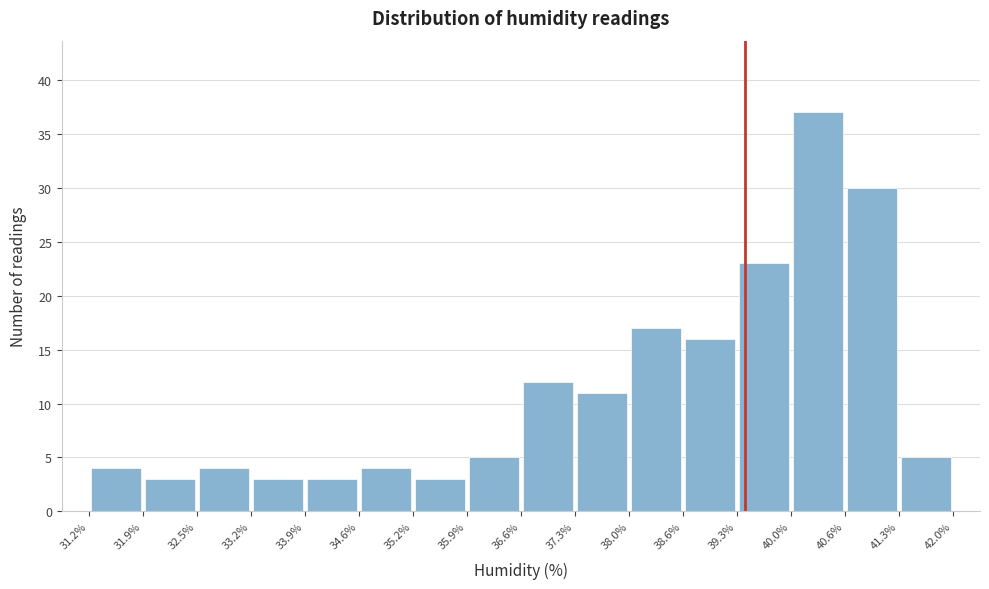

Reading left to right, transcribe this chart: for each bar, give the range it covers on the x-axis and its height. The values are not printed on the chart, so give them approximately, as read against the axis.

31.2% to 31.9%: 4
31.9% to 32.5%: 3
32.5% to 33.2%: 4
33.2% to 33.9%: 3
33.9% to 34.6%: 3
34.6% to 35.2%: 4
35.2% to 35.9%: 3
35.9% to 36.6%: 5
36.6% to 37.3%: 12
37.3% to 38.0%: 11
38.0% to 38.6%: 17
38.6% to 39.3%: 16
39.3% to 40.0%: 23
40.0% to 40.6%: 37
40.6% to 41.3%: 30
41.3% to 42.0%: 5